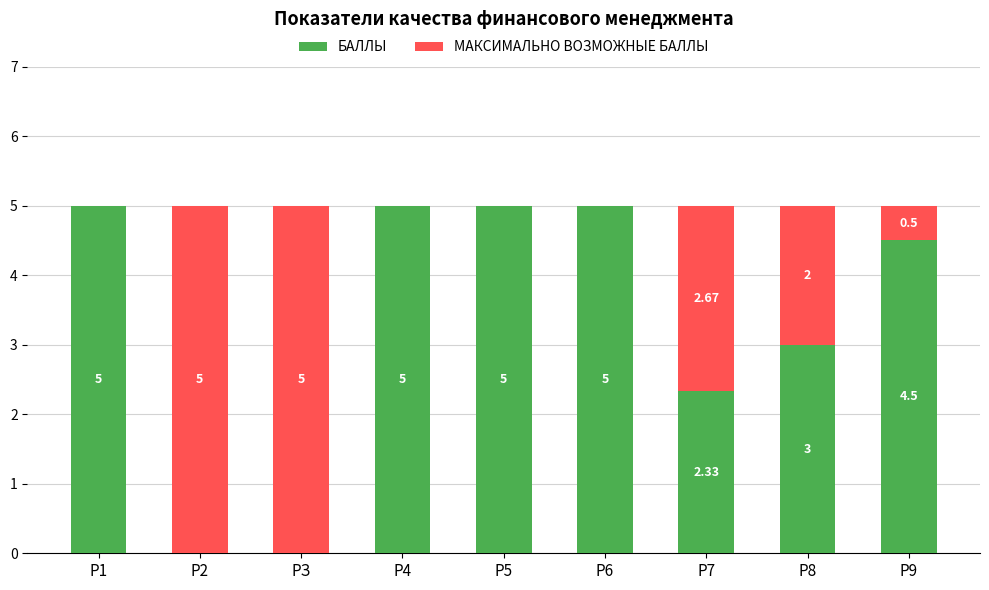

Are the bars grouped side by side (vs. stacked)?

No